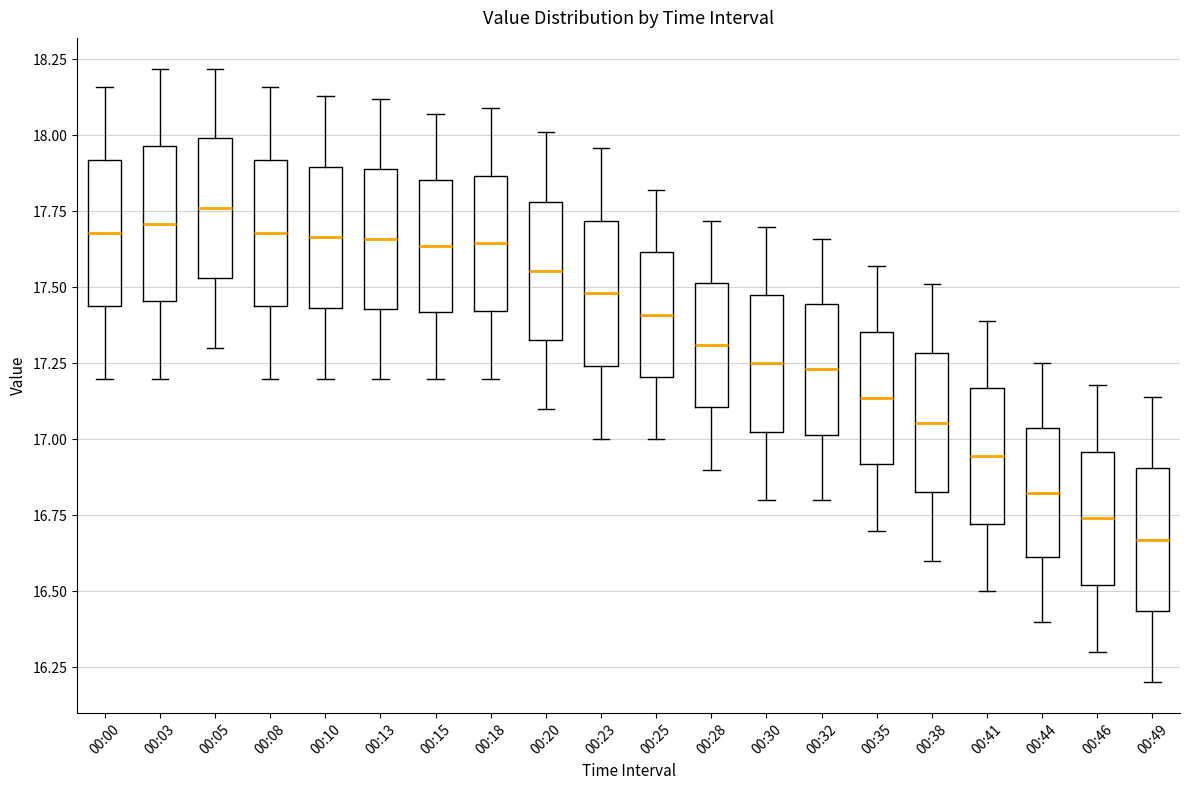

Which box's median line is the lowest?

00:49